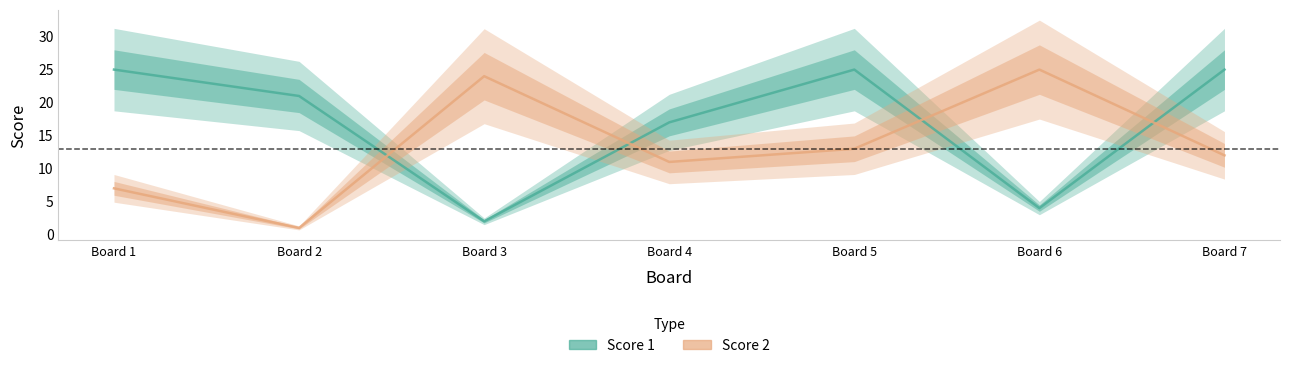

At which label does Score 1 reach its peak?

Board 1